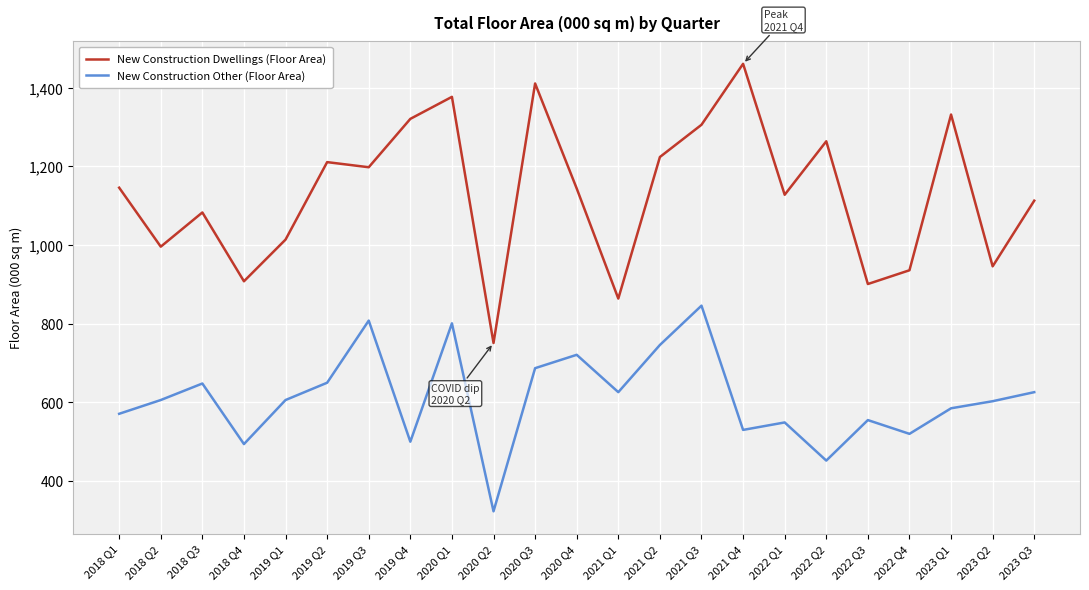

True or false: New Construction Dwellings (Floor Area) and New Construction Other (Floor Area) intersect in this chart.

False